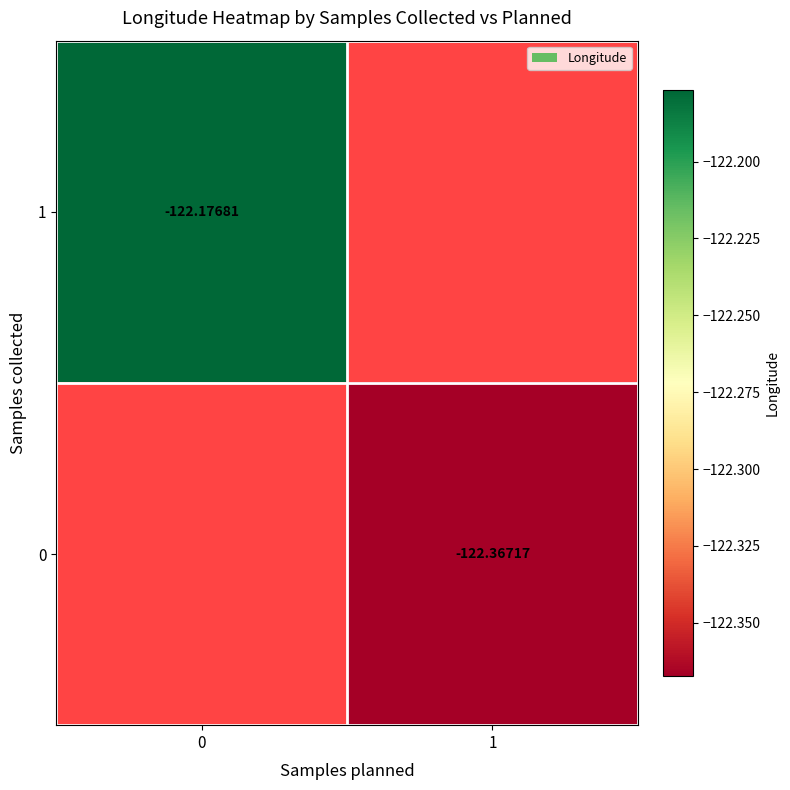

Count the number of data series in this chart.

2